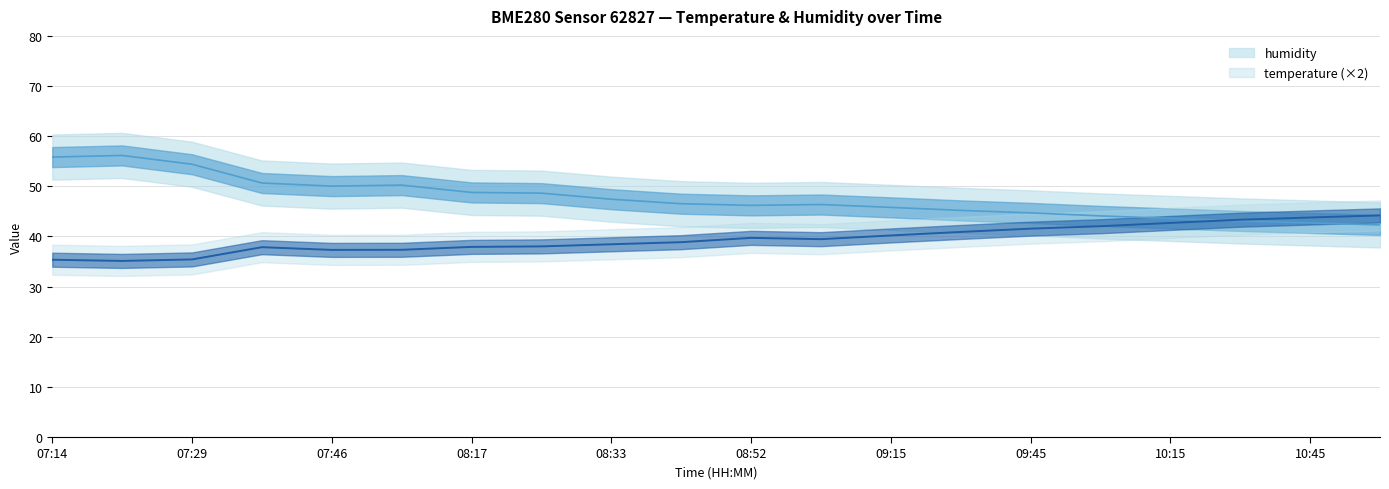

Does the chart have visible grid lines?

Yes